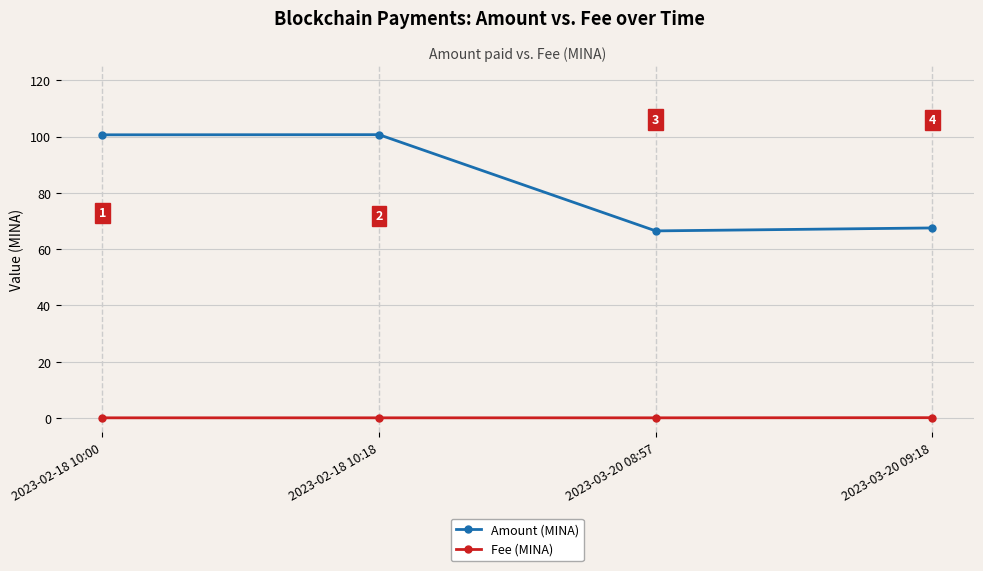

What position from the left is 2023-02-18 10:18?

2